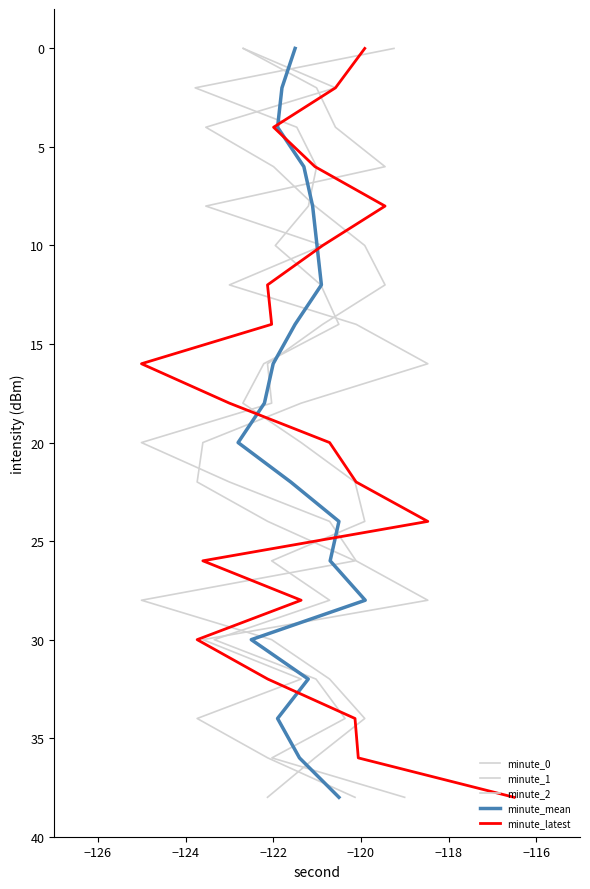

What is the highest value of the minute_0 series?

38